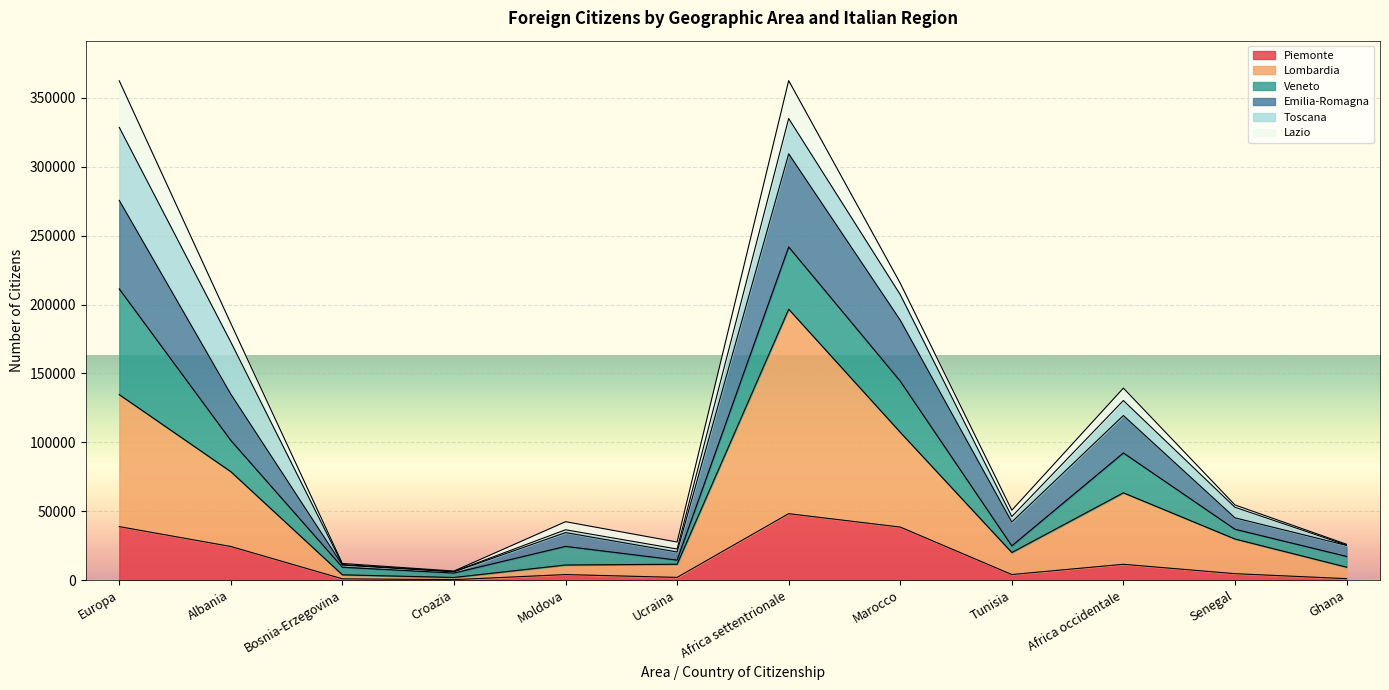

Where is Lombardia nearest to the value 99272?

Marocco